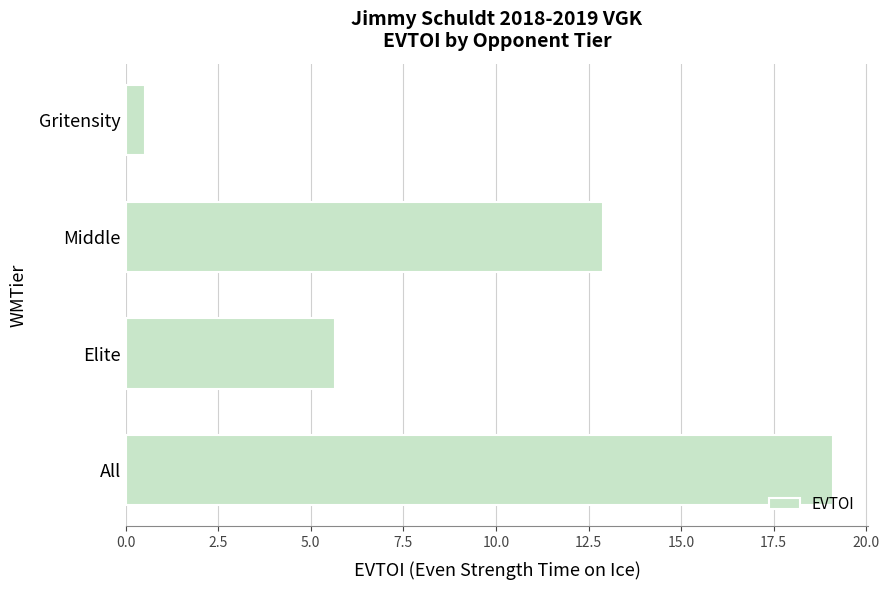

What is the difference between the second highest and minimum values?

12.4